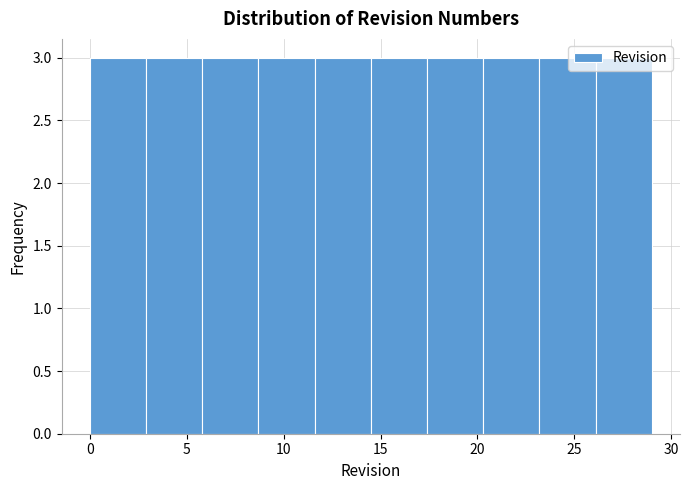

Reading left to right, list every bar in this chart as the range it spans on the x-axis followed by its height. Neither the bar edges nor the heights are printed on the chart, so give them approximately, as read against the axes.

0.0 to 2.9: 3
2.9 to 5.8: 3
5.8 to 8.7: 3
8.7 to 11.6: 3
11.6 to 14.5: 3
14.5 to 17.4: 3
17.4 to 20.3: 3
20.3 to 23.2: 3
23.2 to 26.1: 3
26.1 to 29.0: 3